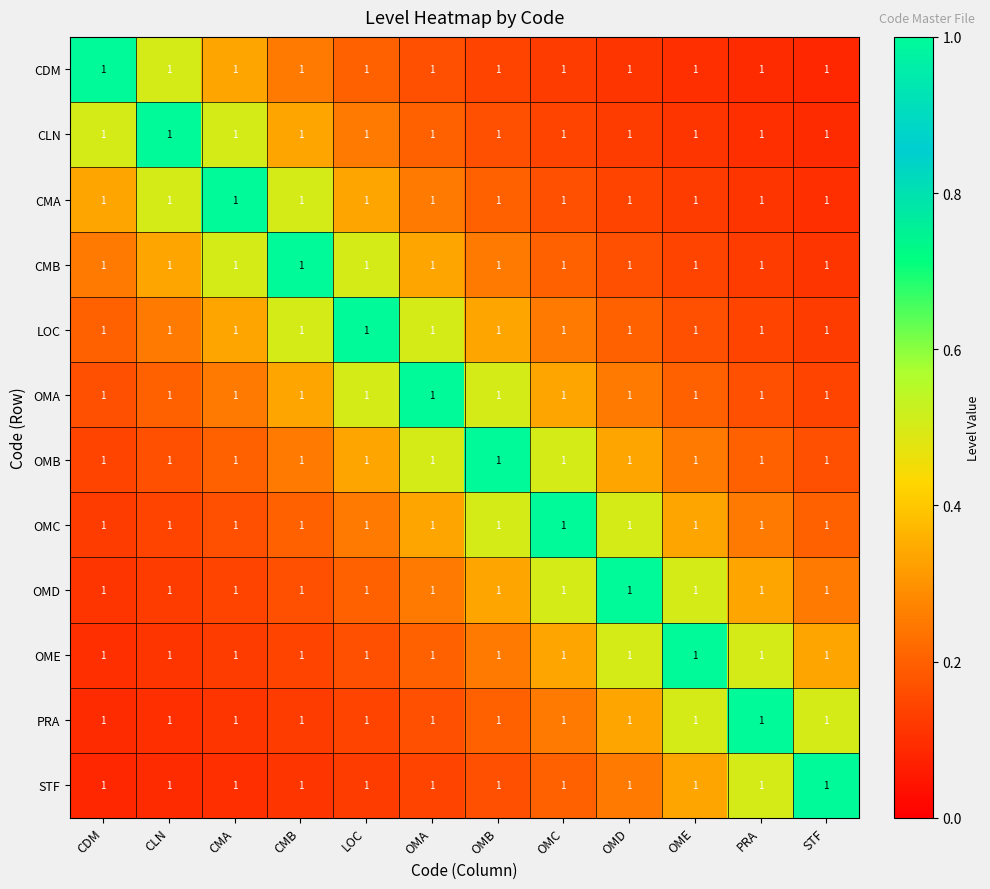

At CMA, list the series in order from smallest to largest.

STF, PRA, OME, OMD, OMC, OMB, OMA, CDM, LOC, CLN, CMB, CMA